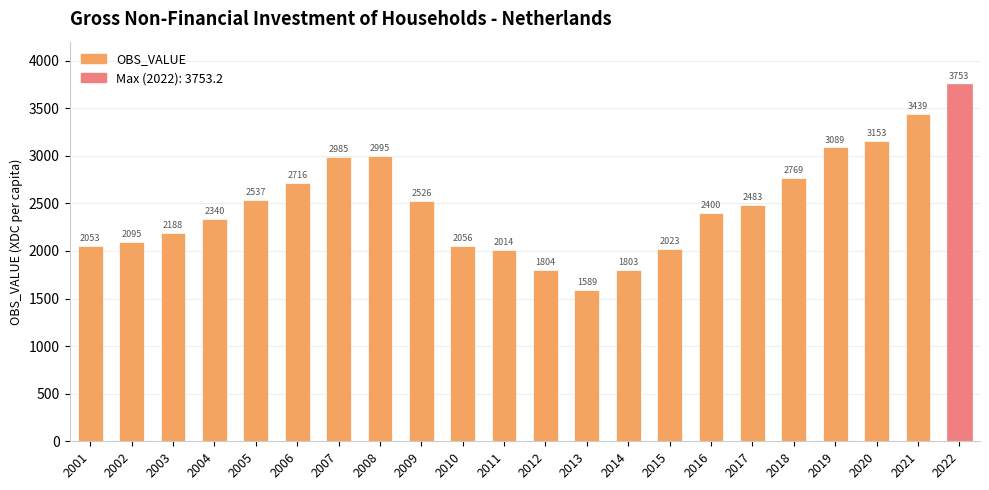

What is the value of the 13th bar from the left?

1589.2